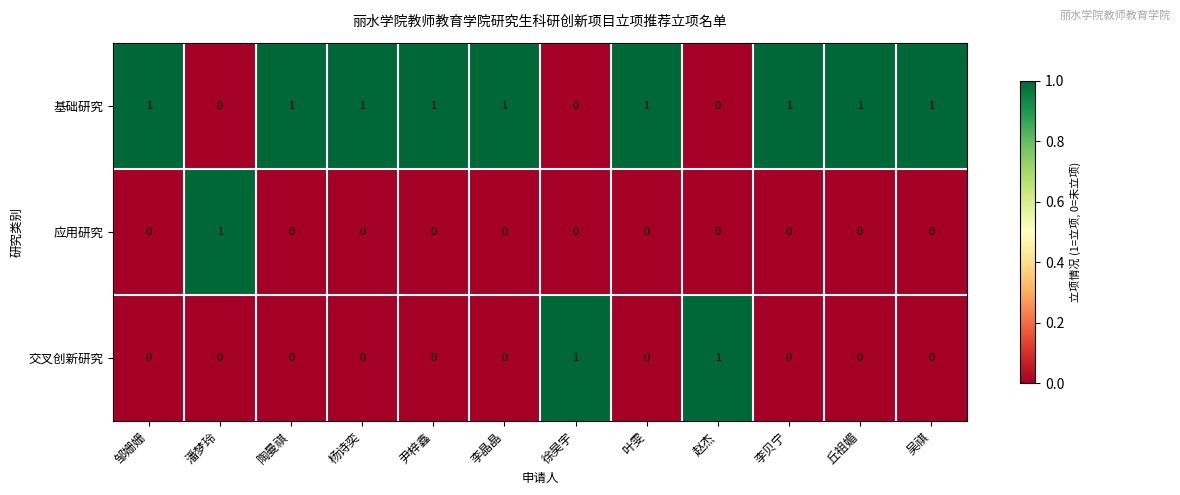

At how many categories does at least one series exceed 0?

12